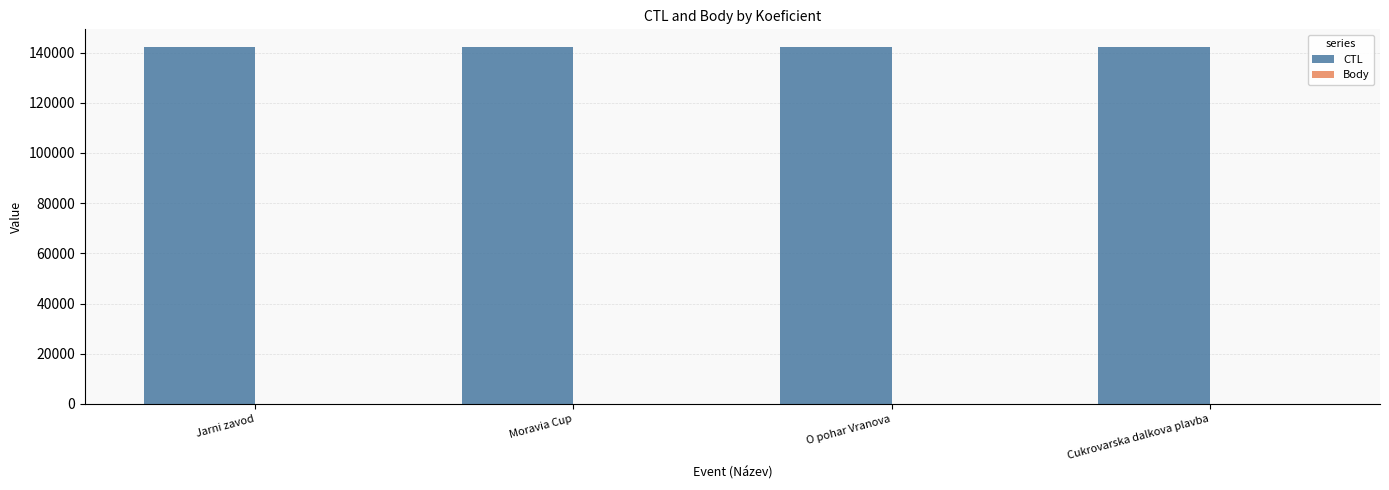

What is the greatest value displayed?

142151.0